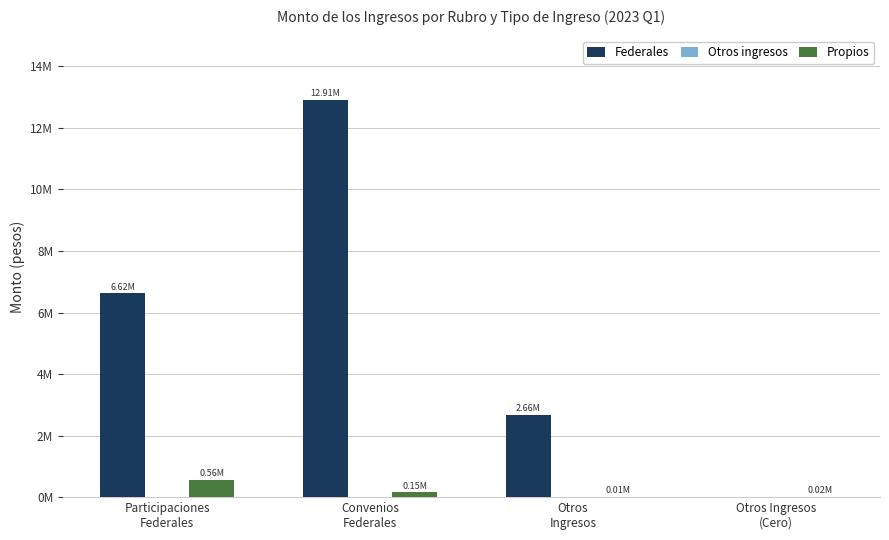

At which category is the sum across all series the highest?

Convenios
Federales